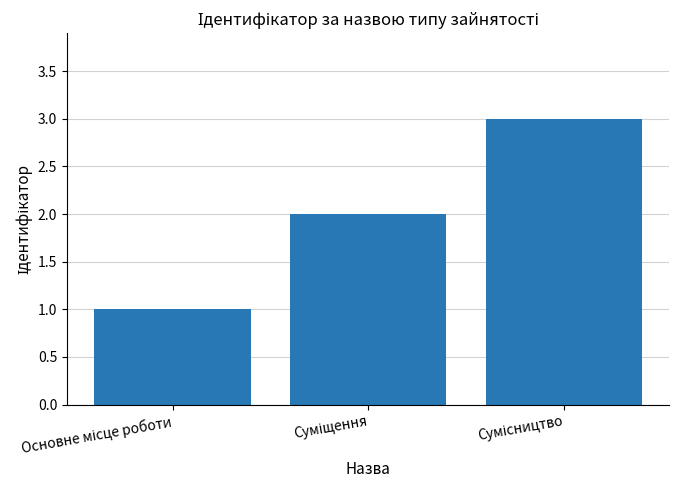

What is the sum of all values?

6